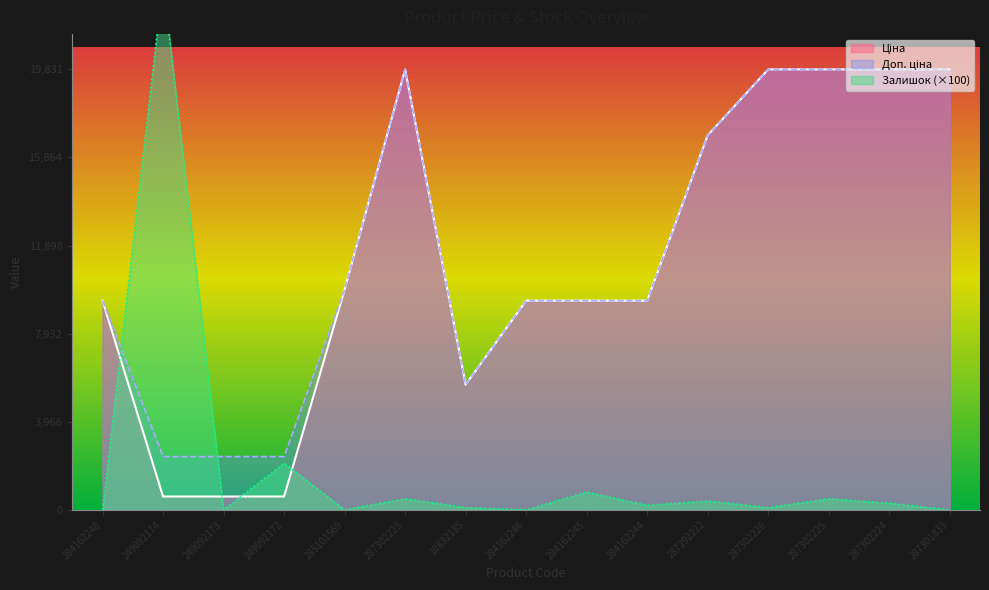

What is the maximum value for Залишок?

23800.0